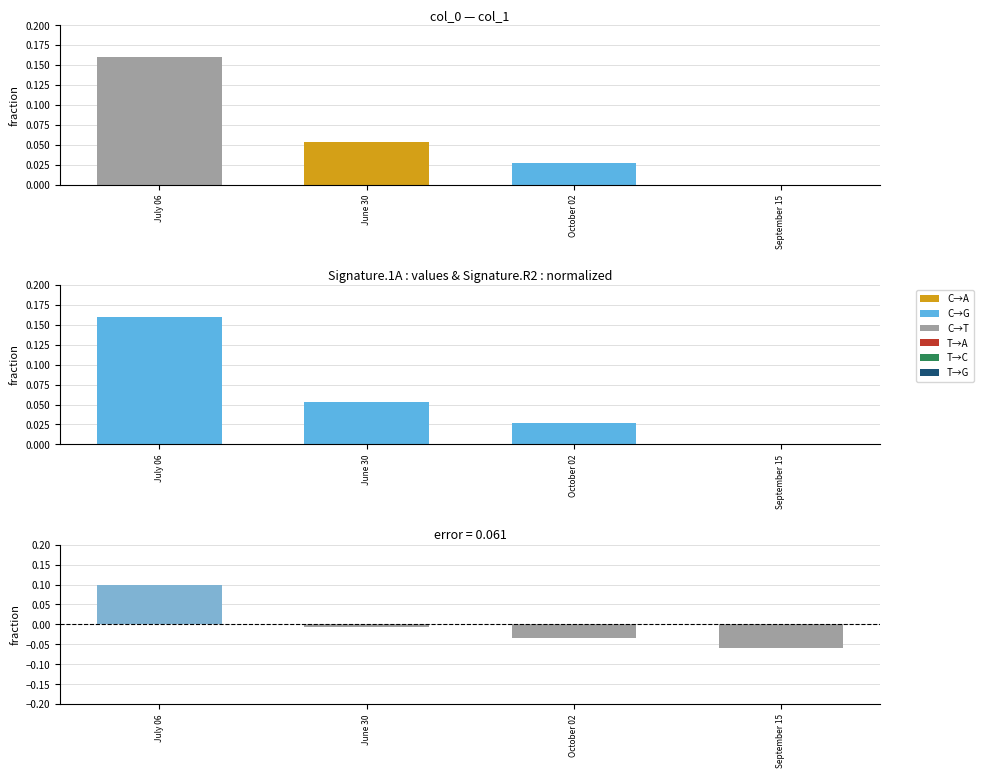

Between September 15 and October 02, which is larger?

October 02